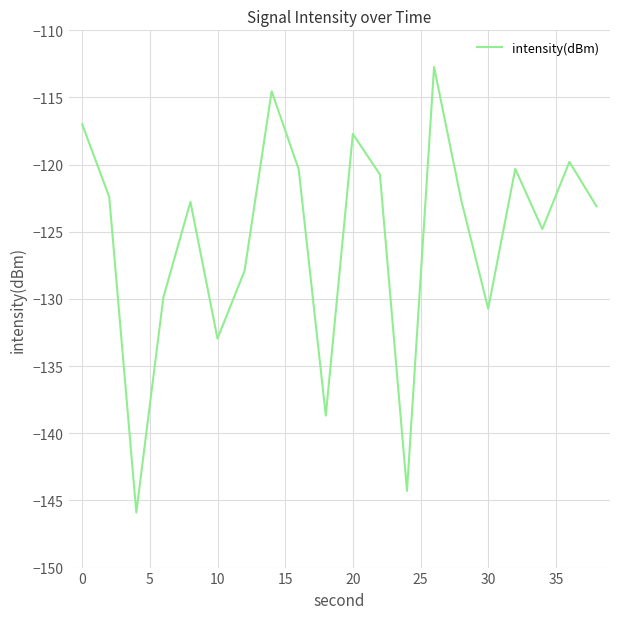

What is the smallest value displayed?

-145.9